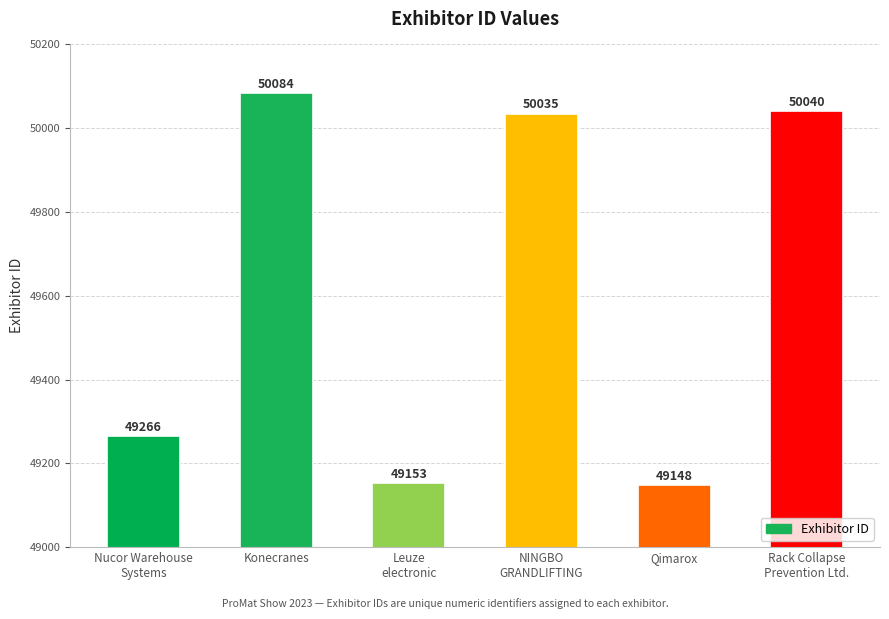

What is the label of the 4th bar from the left?

NINGBO
GRANDLIFTING